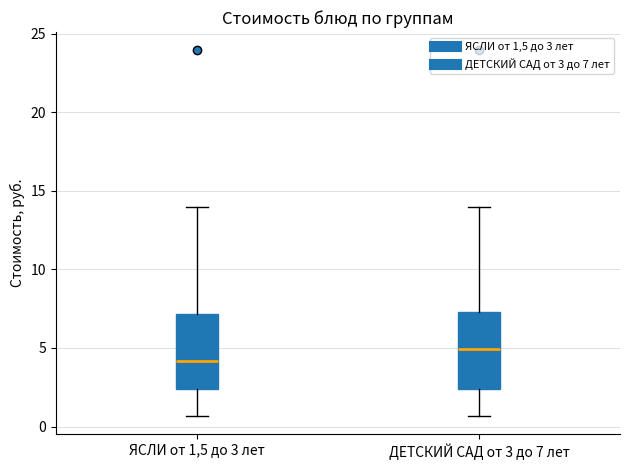

Reading left to right, transcribe this box plot: for each box, give where its median line is, the range the box spans, and where its two whiskers end, as read against the y-axis. The values are not printed on the chart, so give them approximately, as read against the axis.

ЯСЛИ от 1,5 до 3 лет: median 4.0, box 2.5 to 7.0, whiskers 0.5 to 14.0
ДЕТСКИЙ САД от 3 до 7 лет: median 5.0, box 2.5 to 7.5, whiskers 0.5 to 14.0